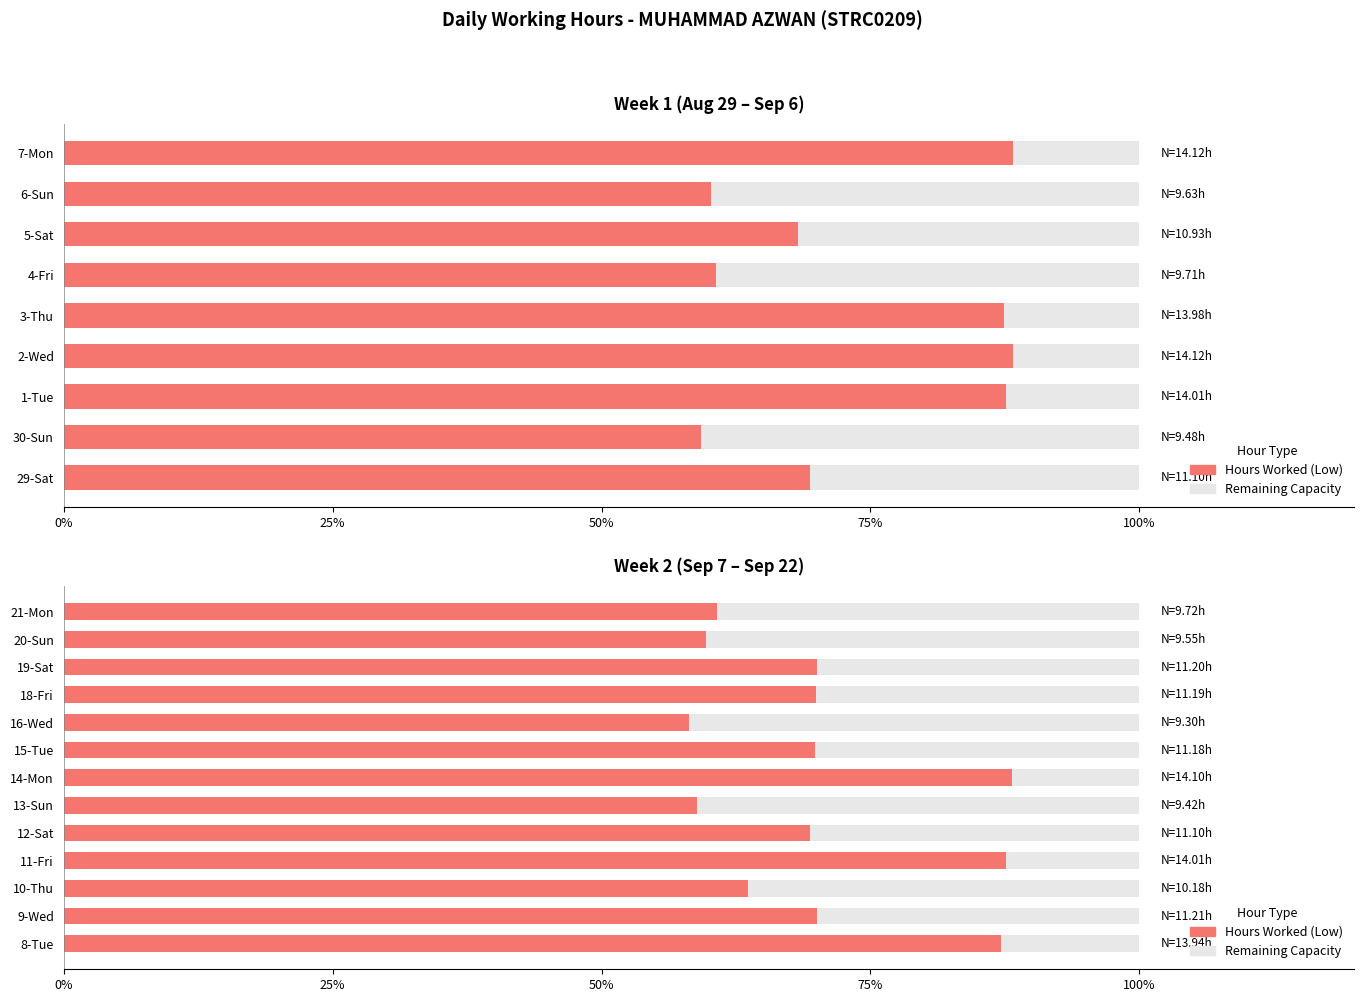

What is the approximate value of Remaining Capacity at 50%?

36.4